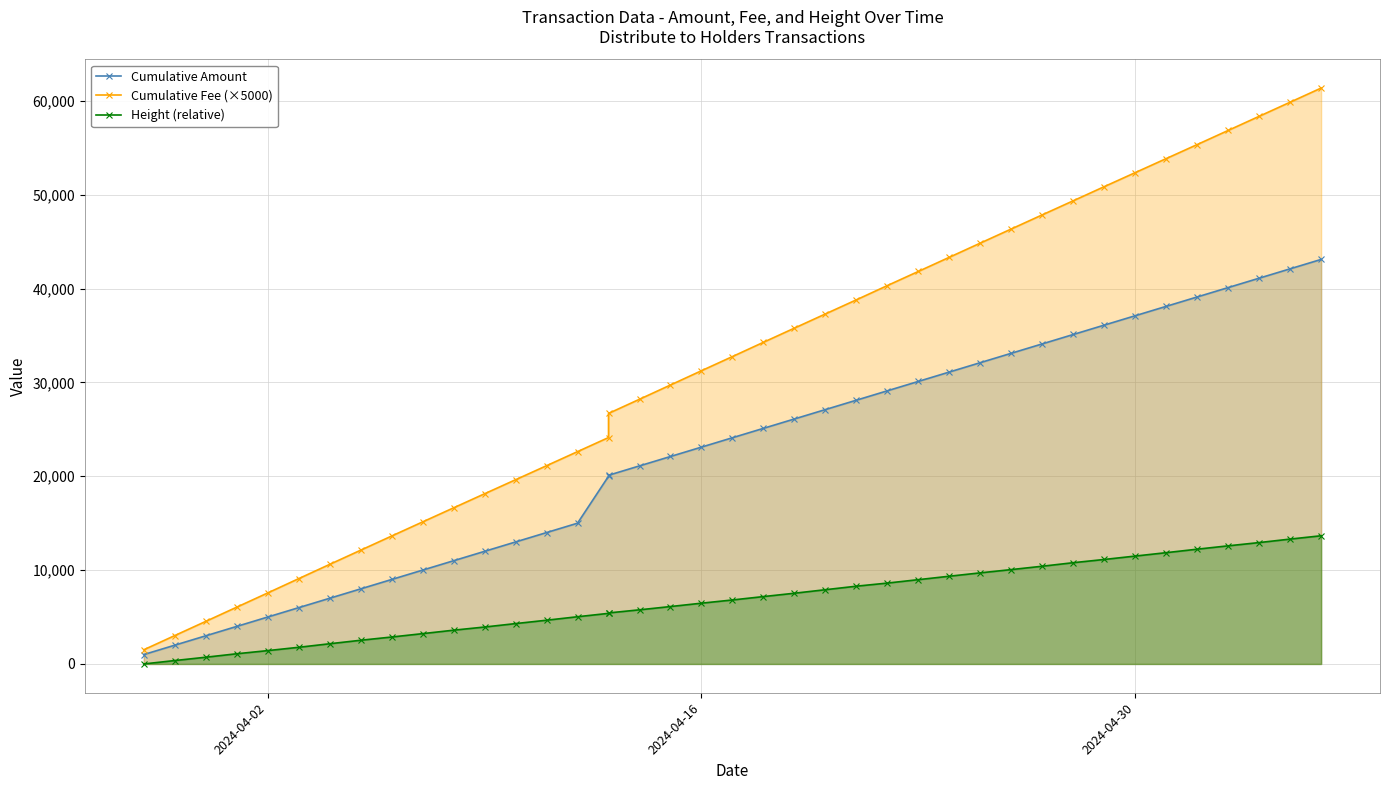

List the series in order of their peak value, lowest first.

Height (relative), Cumulative Amount, Cumulative Fee (×5000)